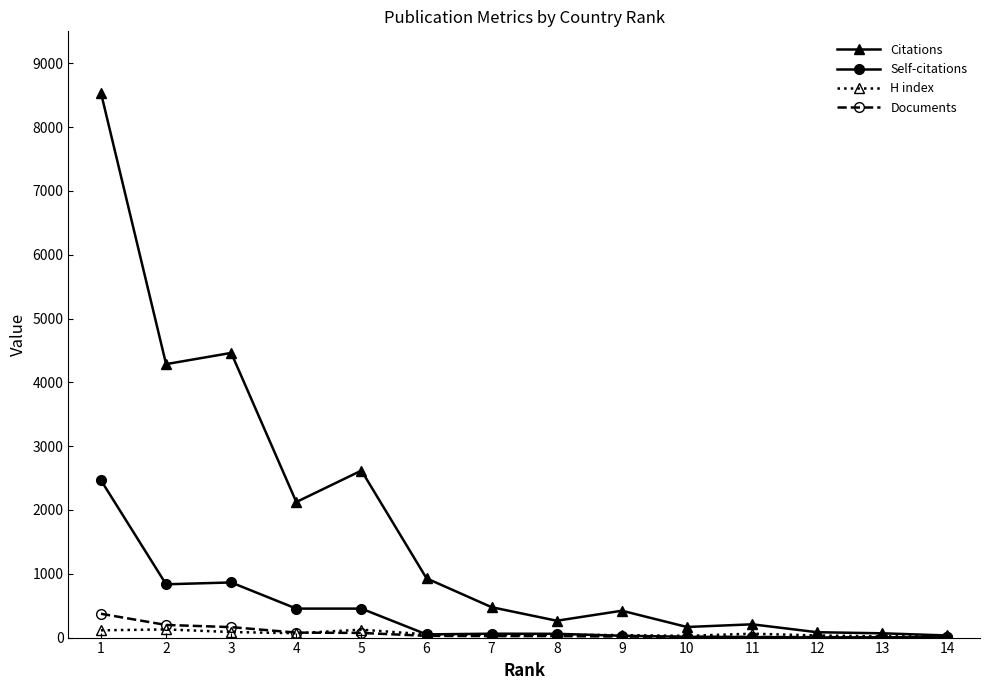

Which series has the largest range (max minus min)?

Citations